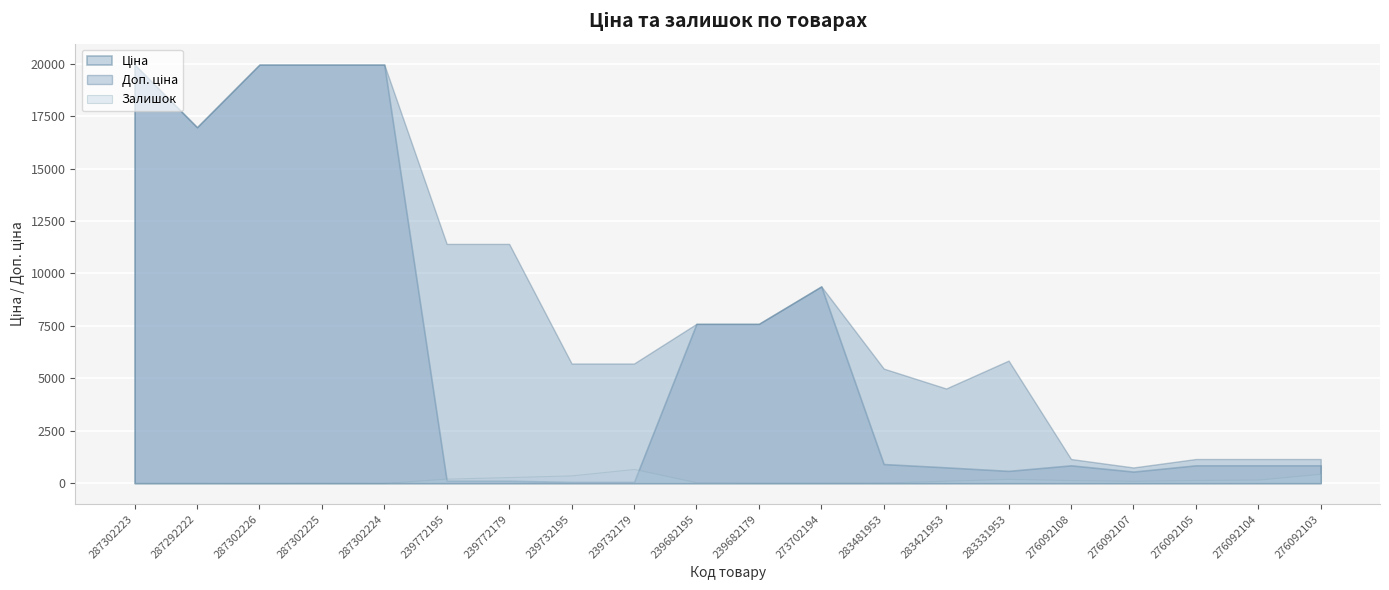

Which series has the widest spread of values?

Ціна